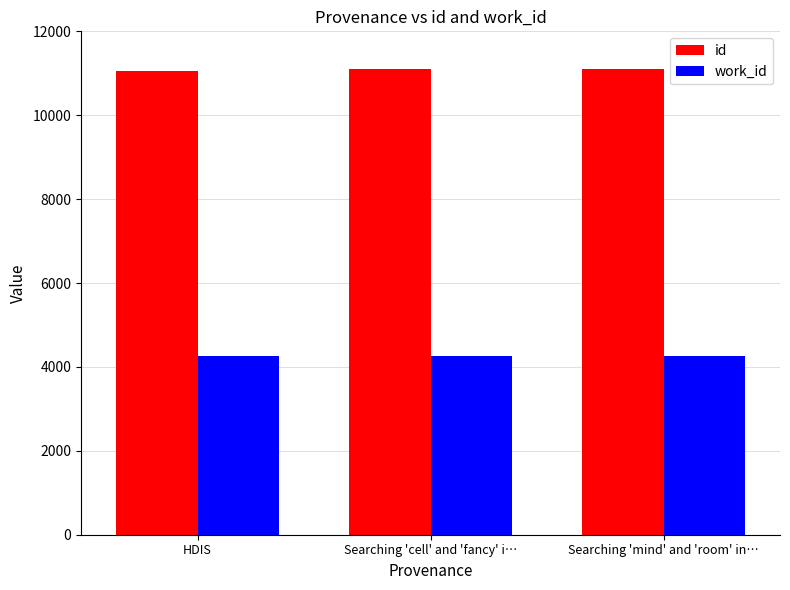

What is the maximum value for work_id?

4253